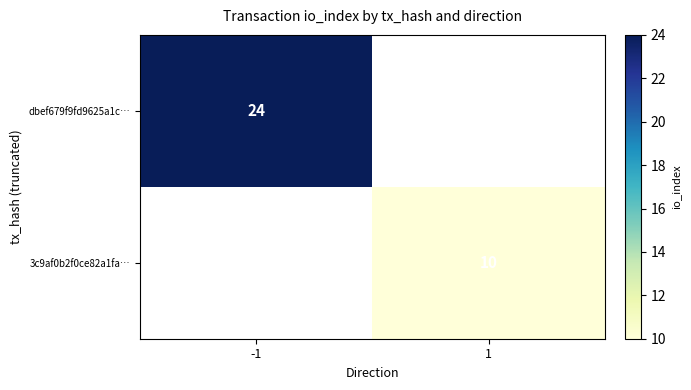

Is it true that 3c9af0b2f0ce82a1fa… equals 7 at 1?

False